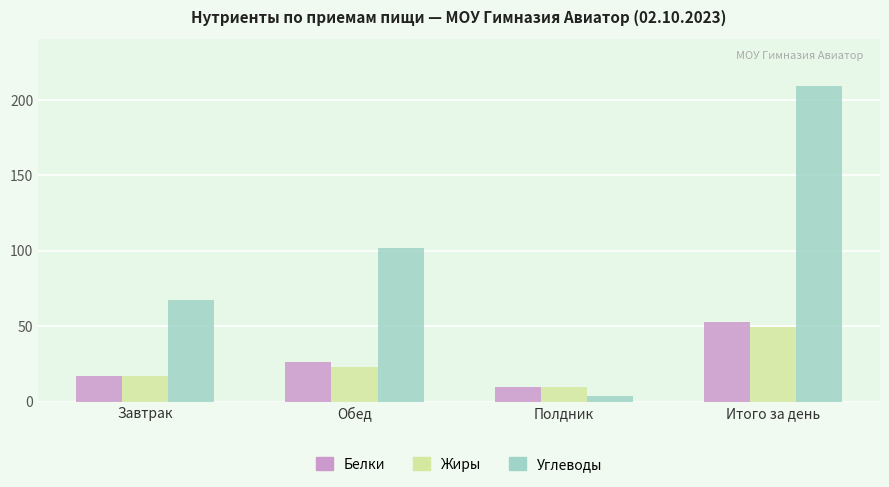

What is the average value of the Жиры series?

24.7